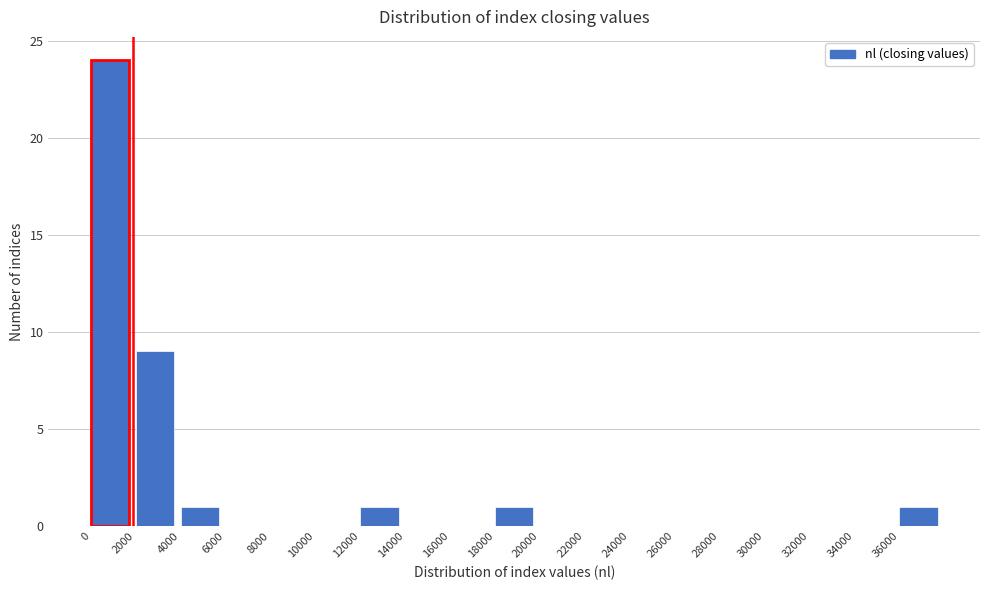

What is the height of the bar covering 0 to 2000 on the x-axis? The values are not printed on the chart, so give them approximately, as read against the axis.

24